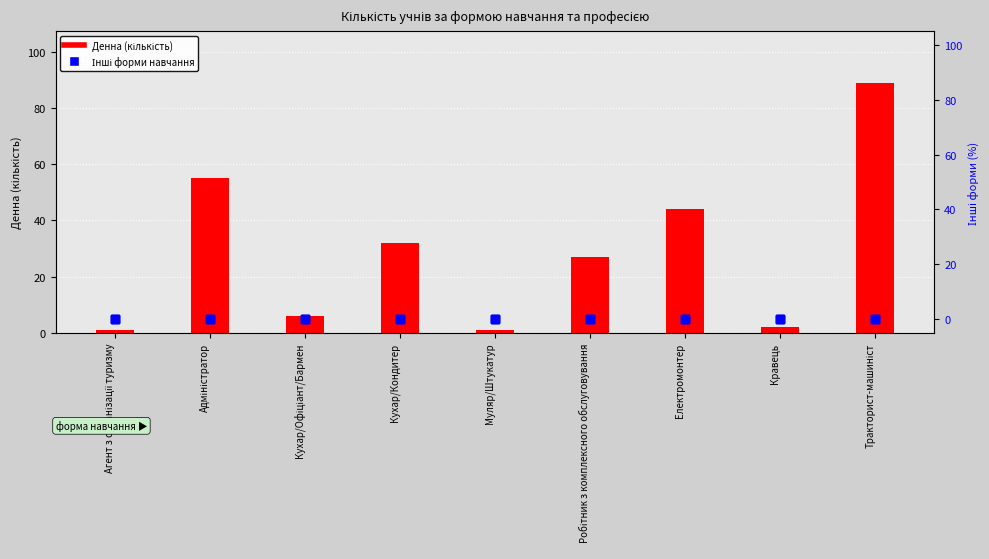

What is the difference between the highest and lowest values at Кравець?

2